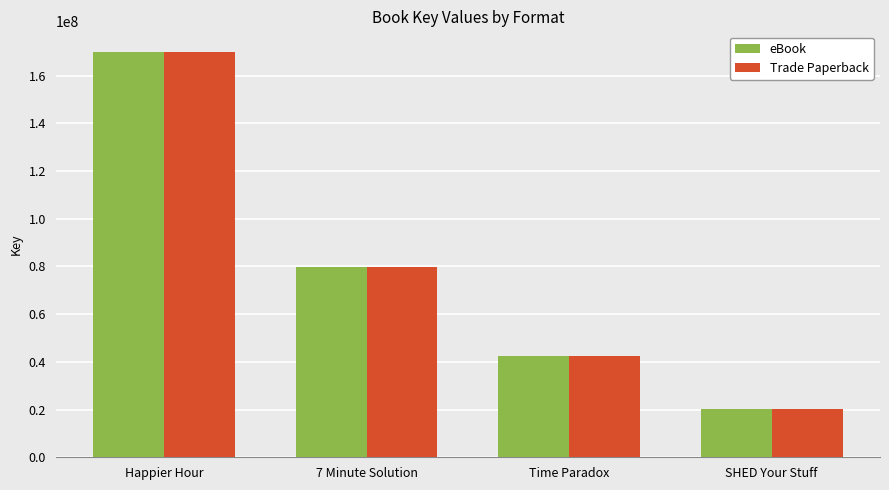

How many data points in eBook are less than 79974621?

2